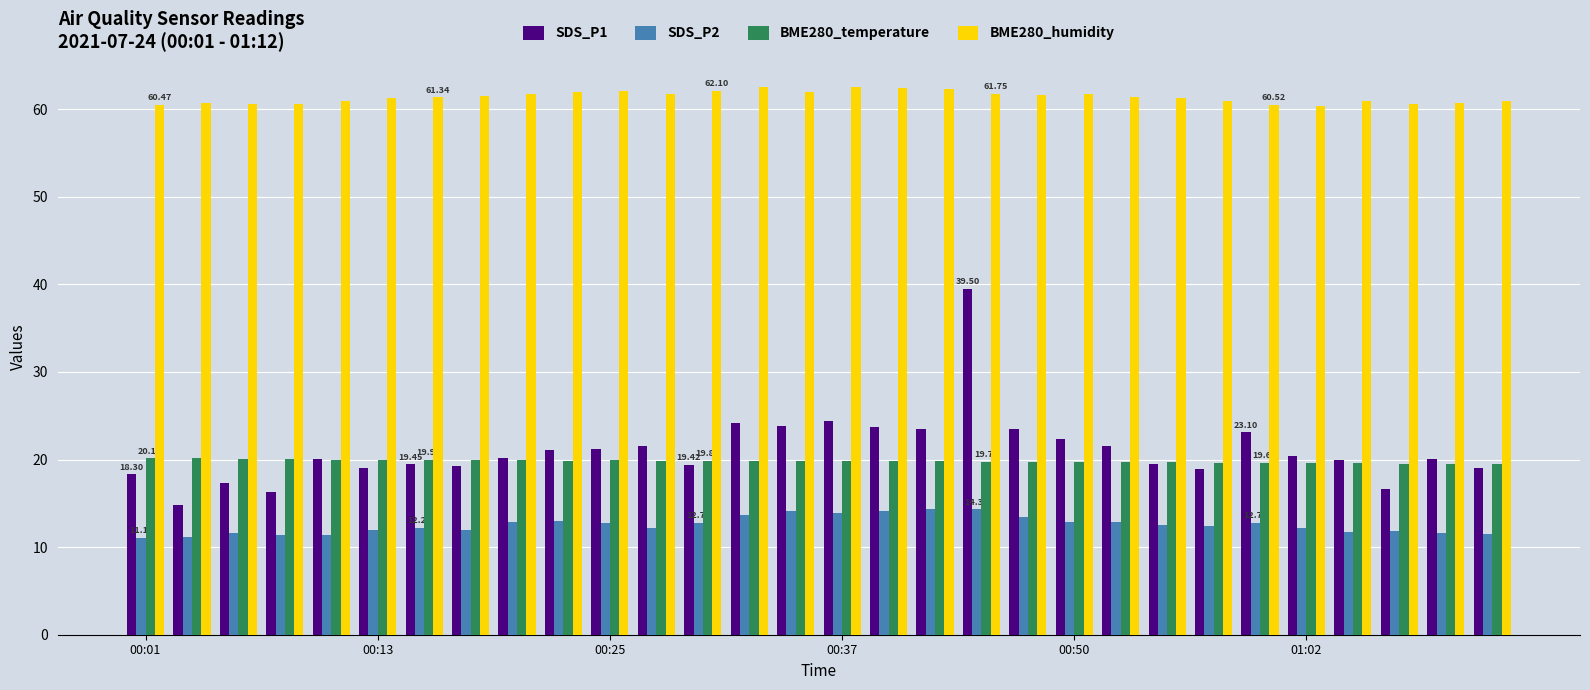

Which series has the largest range (max minus min)?

SDS_P1